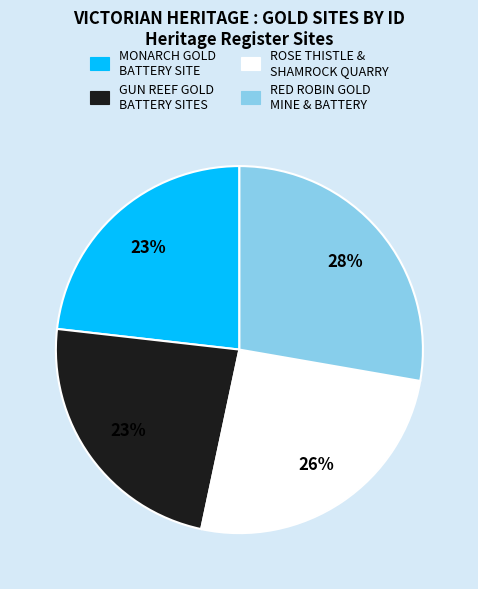

What percentage is the GUN REEF GOLD BATTERY SITES slice, to the nearest percent?

23%